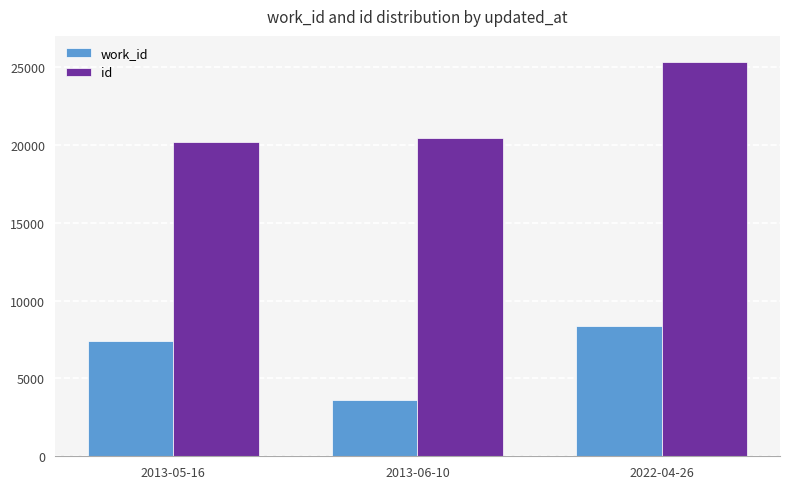

Rank the categories by id value from lowest to highest.

2013-05-16, 2013-06-10, 2022-04-26